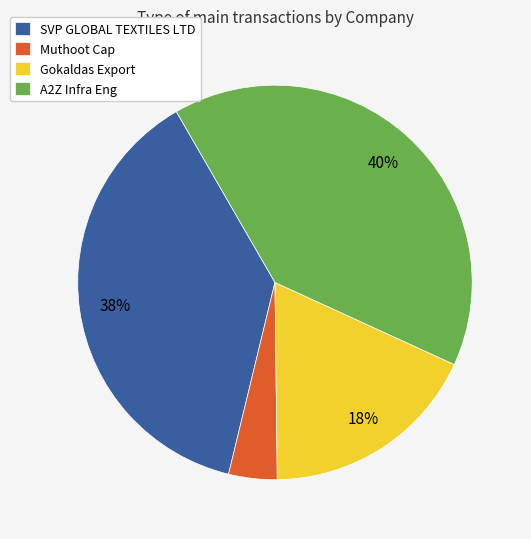

What is the ratio of the value at SVP GLOBAL TEXTILES LTD to the value at A2Z Infra Eng?

0.9